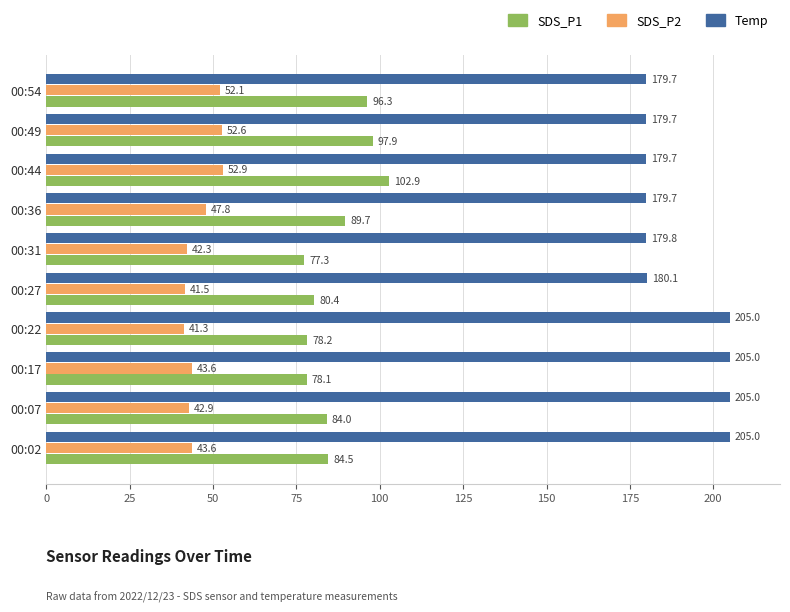

What is the difference between the second highest and second lowest values in the Temp series?

25.3